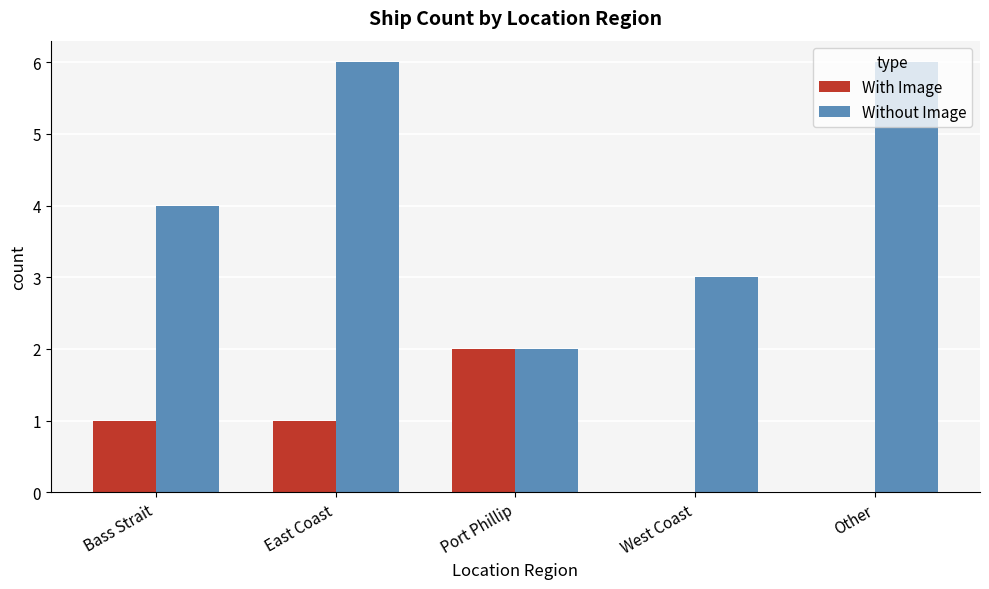

The Without Image series shows 2 at Port Phillip. True or false?

True